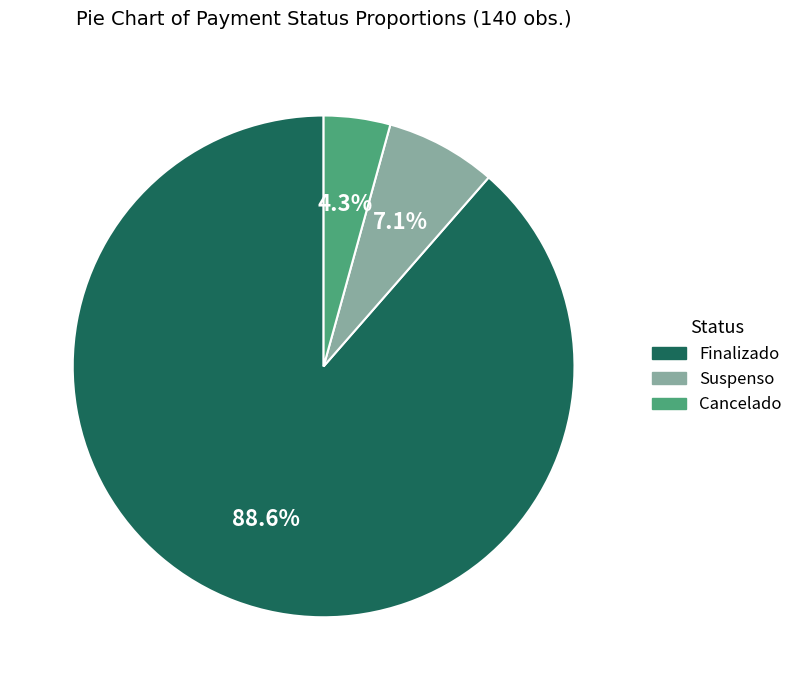

Which category accounts for the majority?

Finalizado